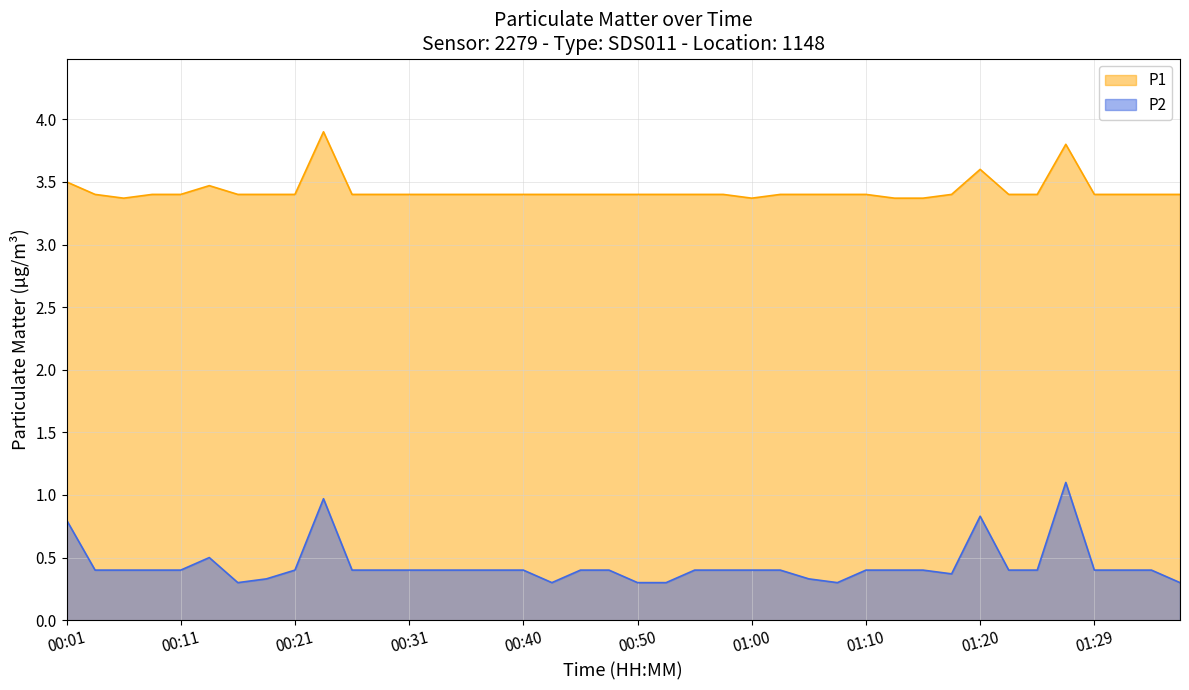

True or false: P2 has more than 1 interior local peaks.

True